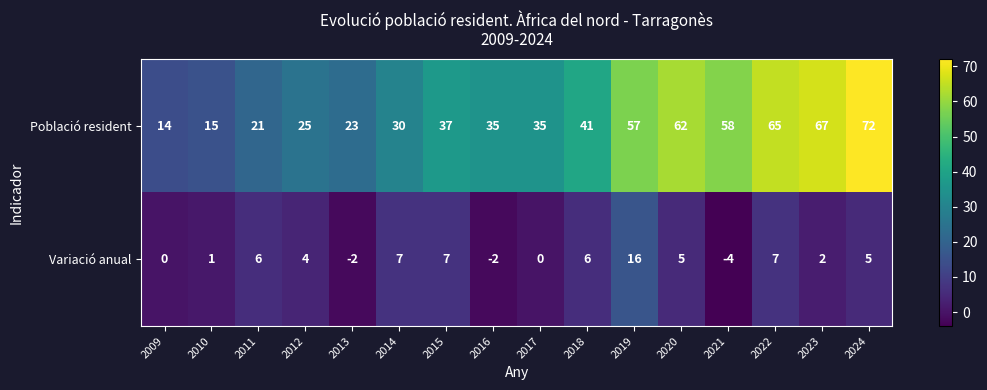

Read the Variació anual value at 2018.

6